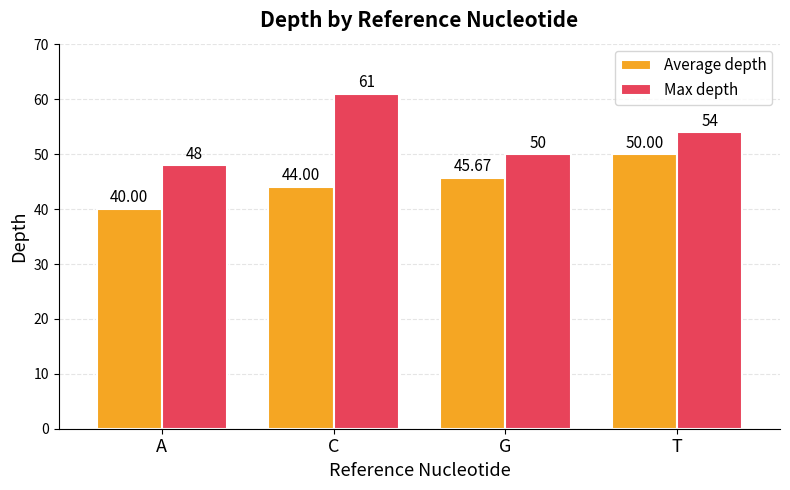

Is the value of Average depth at G greater than the value of Max depth at T?

No